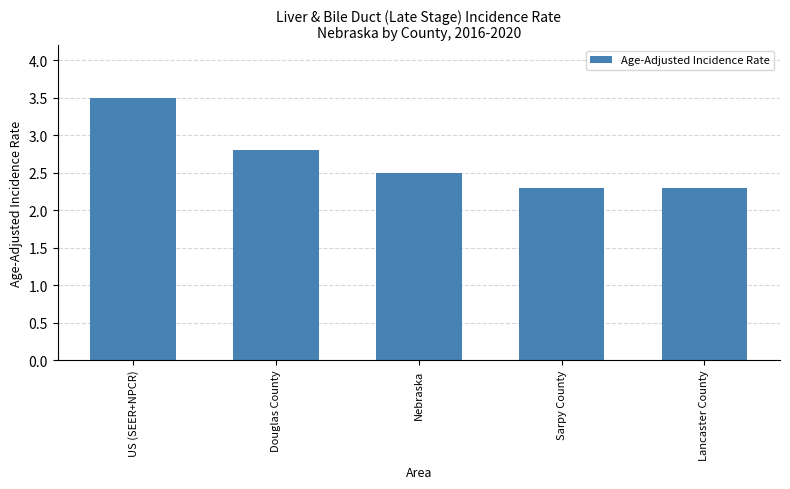

Approximately how many times larger is the value at Lancaster County compared to Nebraska?

0.9